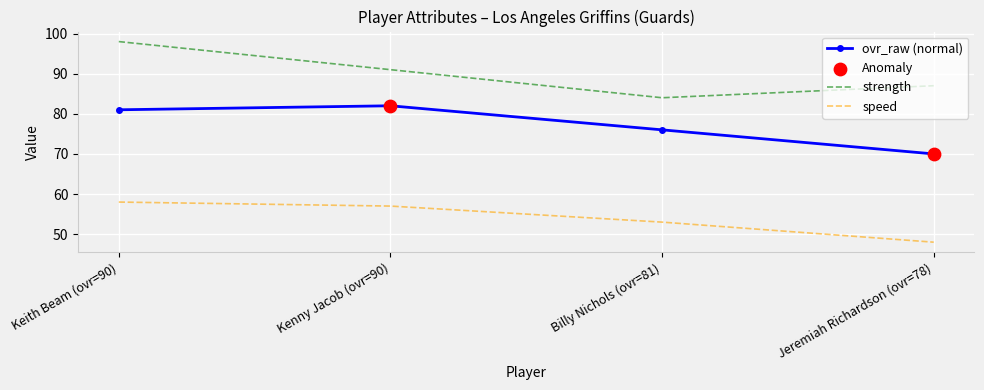

At how many categories does at least one series exceed 76?

4